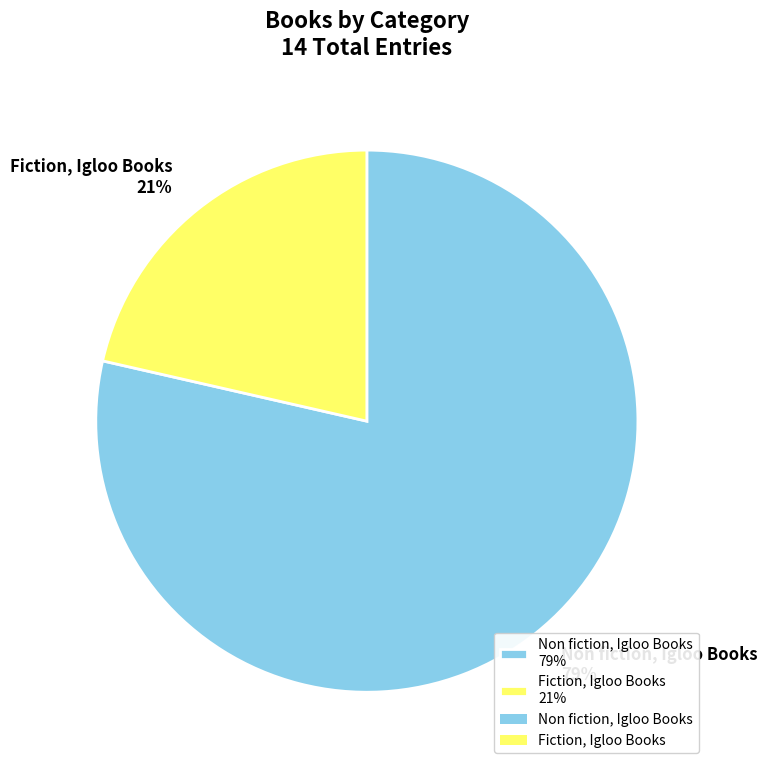

Is the sum of Fiction, Igloo Books 21% and Non fiction, Igloo Books 79% greater than half?

Yes